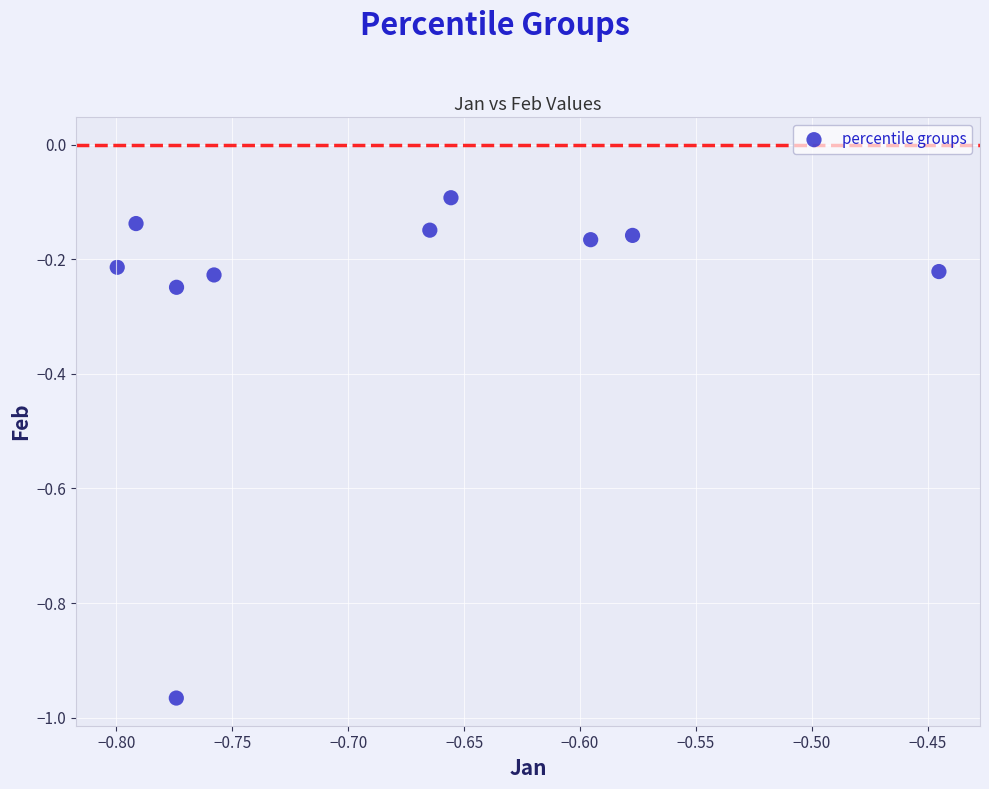

What is the average Y value?

-0.3